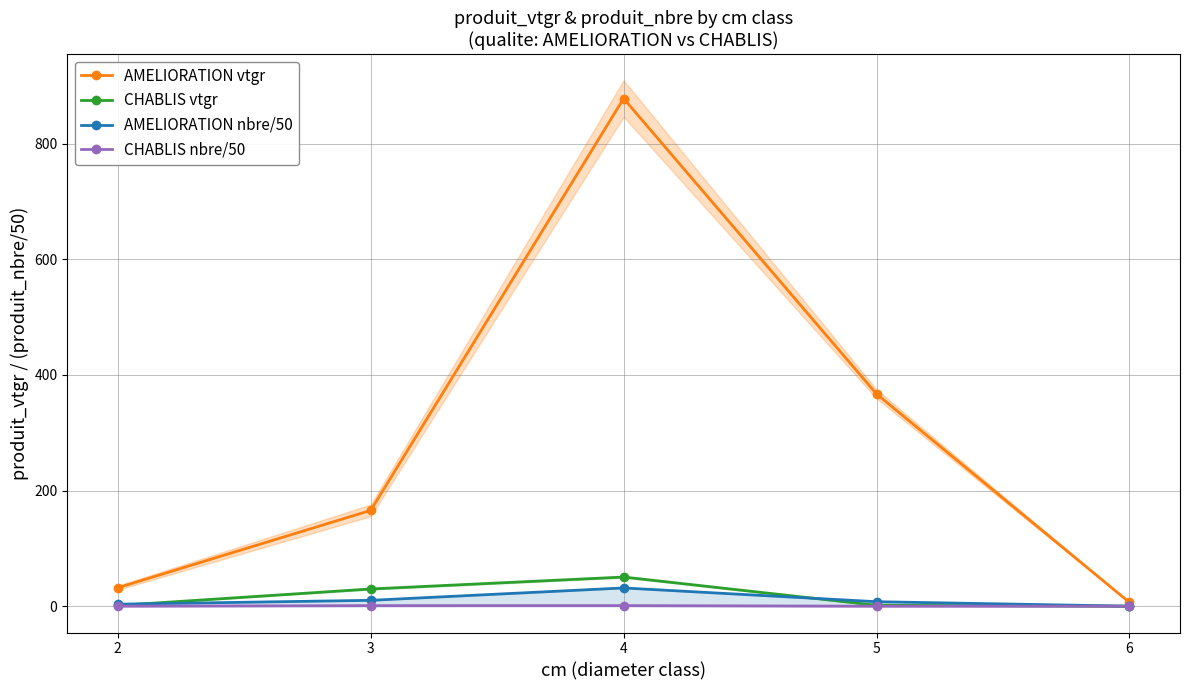

What is the value of the AMELIORATION vtgr point at the 3rd from the left?

878.0